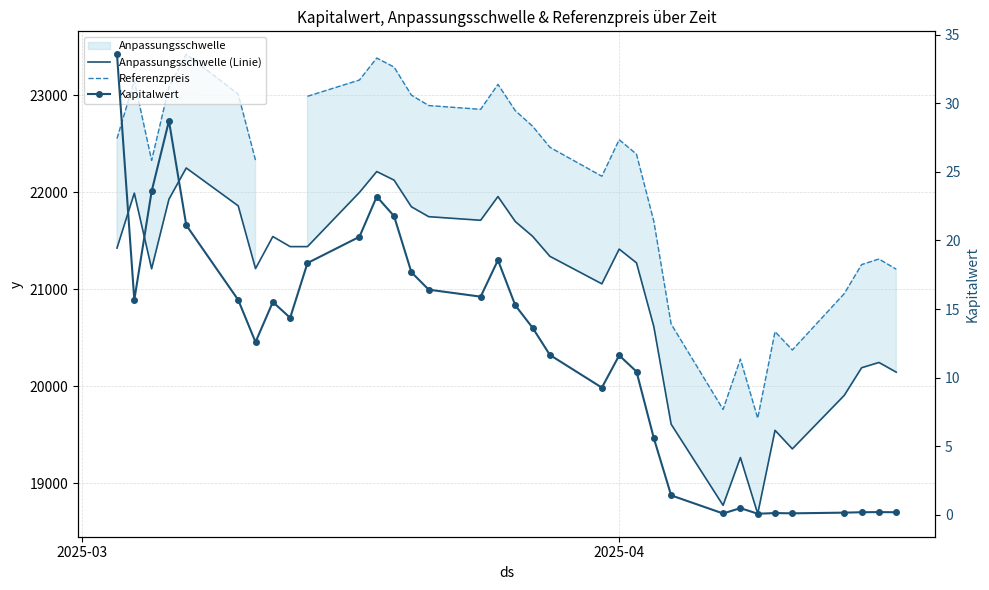

Which series has the largest range (max minus min)?

Referenzpreis